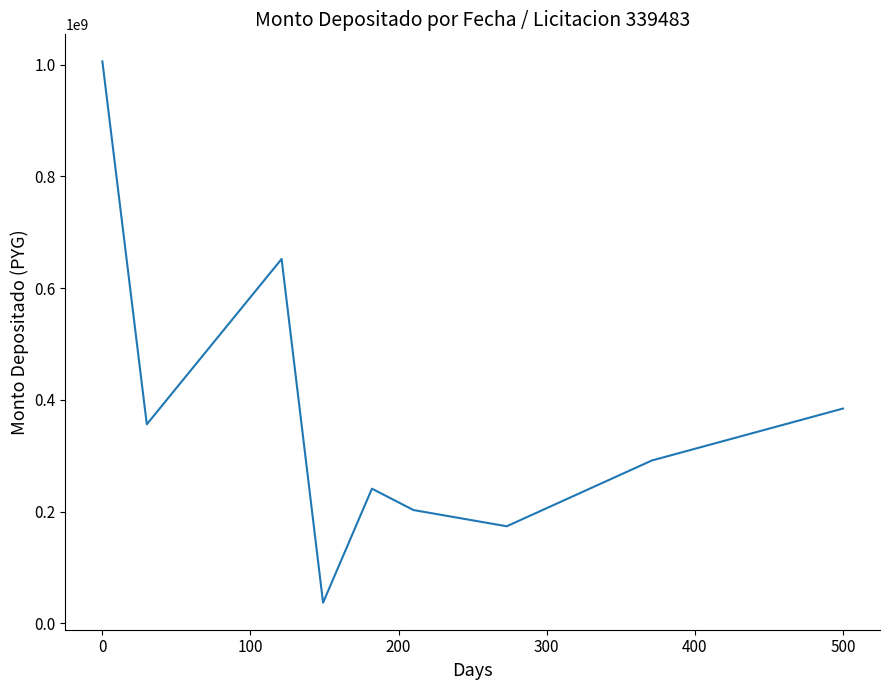

What is the difference between the maximum and minimum values?

968668960